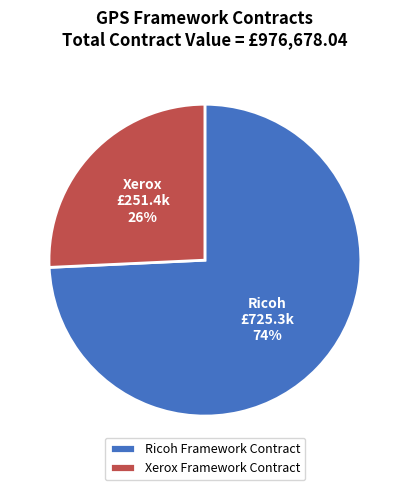

Which has a higher value, Ricoh Framework Contract or Xerox Framework Contract?

Ricoh Framework Contract